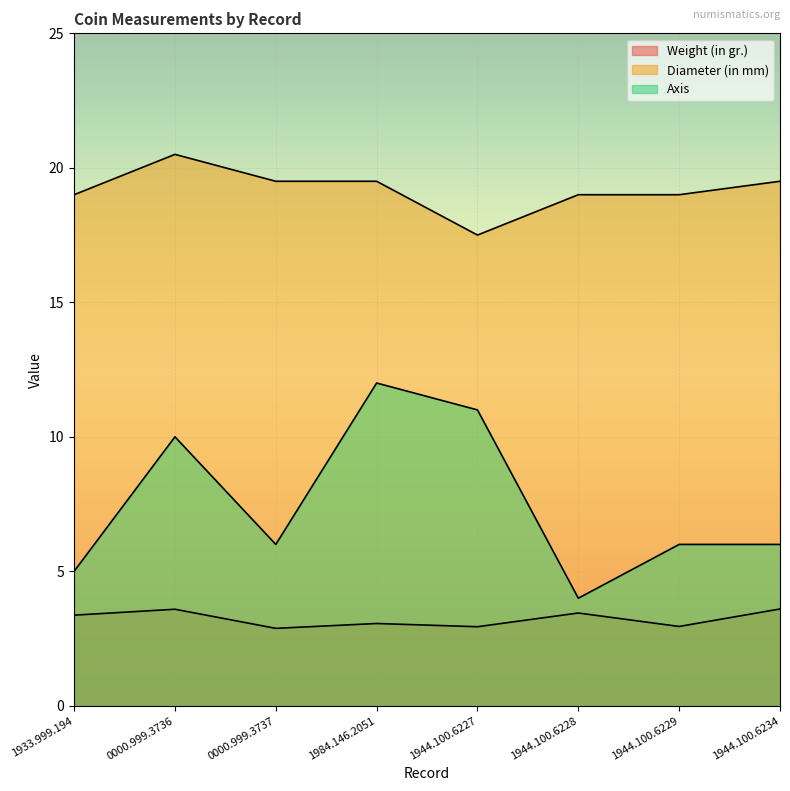

At which label is Diameter (in mm) closest to 19?

1933.999.194